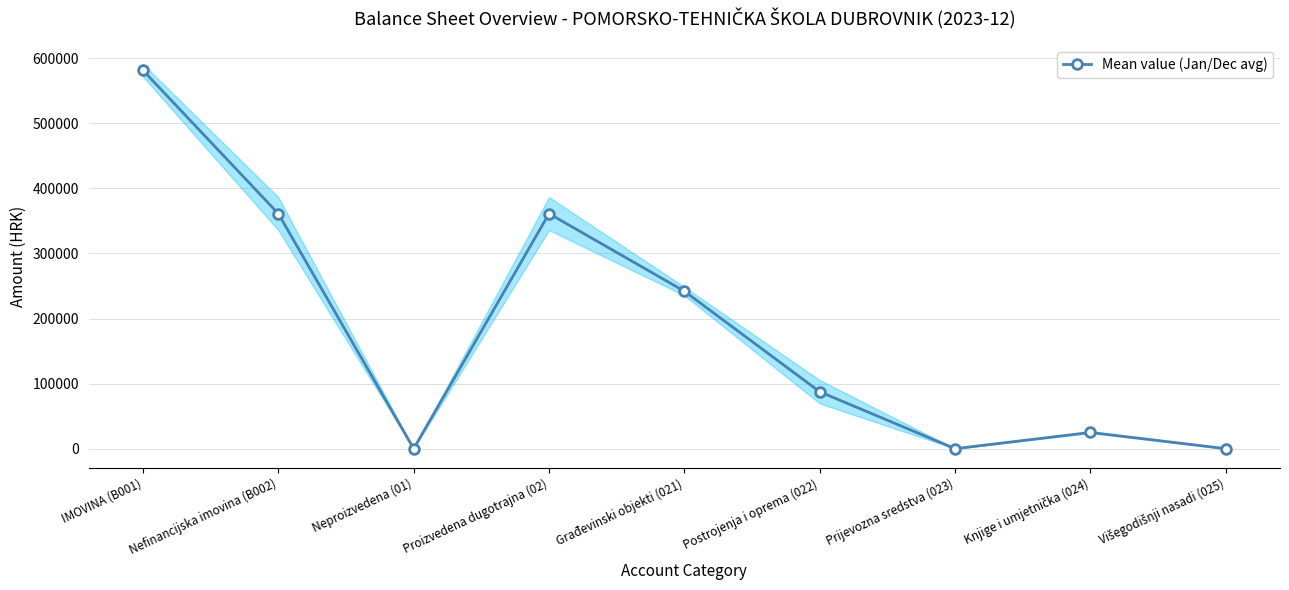

Read the value at Postrojenja i oprema (022).

87436.8